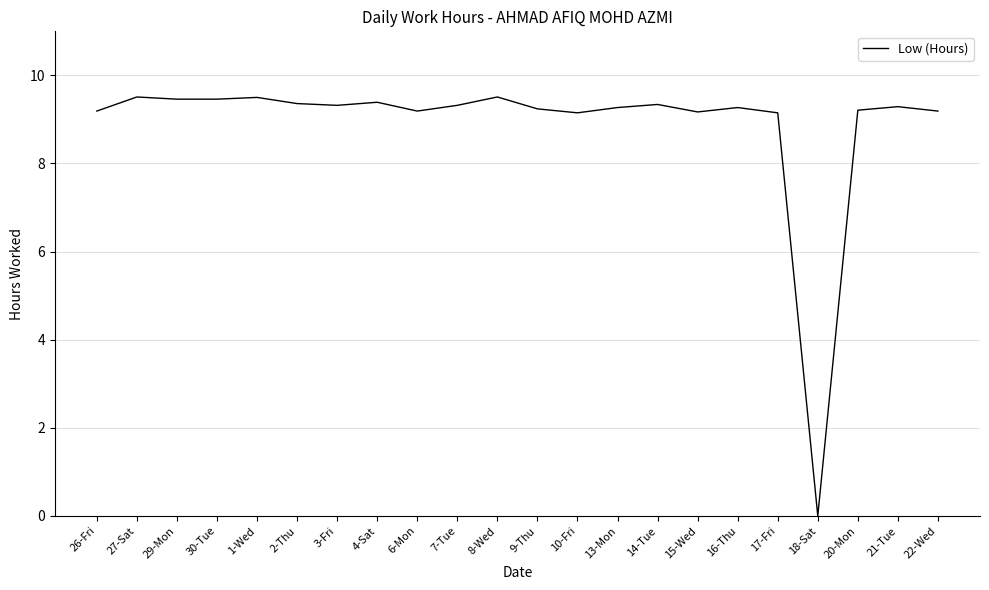

Which category has the lowest value across all series?

18-Sat